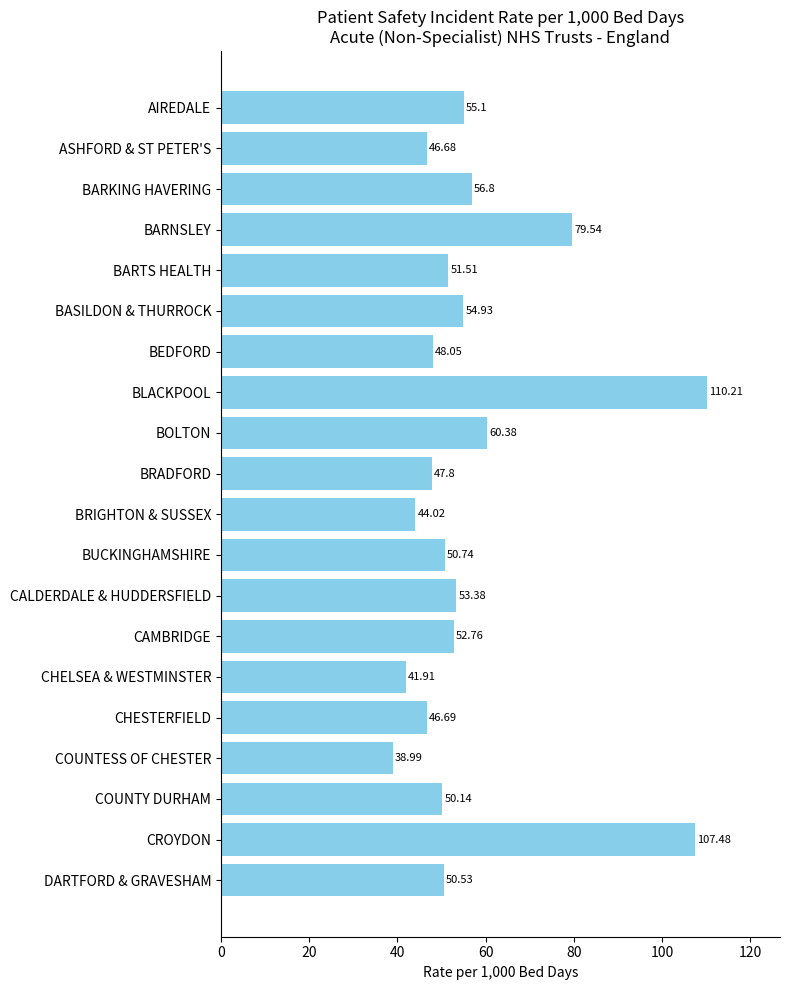

What is the label of the 10th bar from the top?

BRADFORD